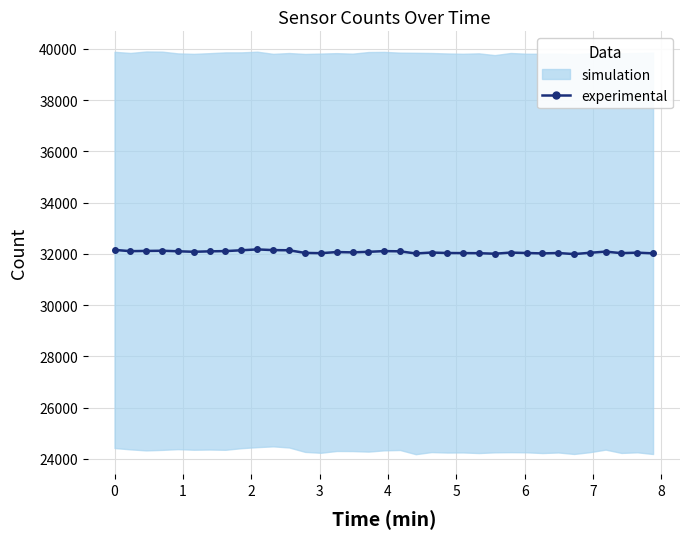

Does the chart display data point markers on the line(s)?

Yes